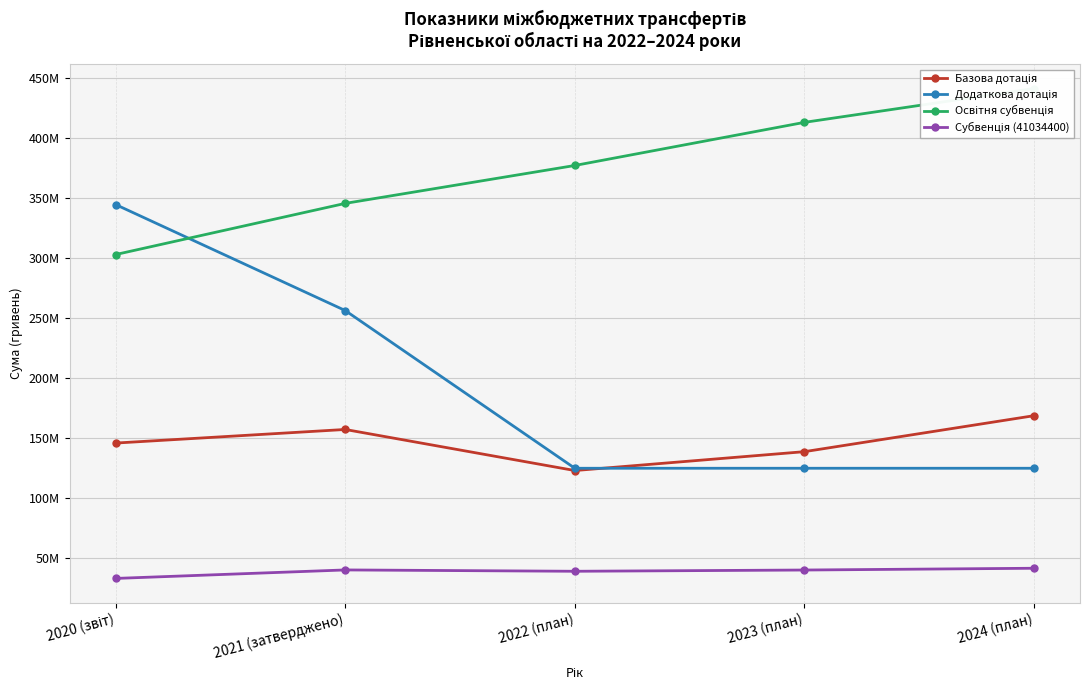

The value of Додаткова дотація at 2023 (план) is 175679352. True or false?

False